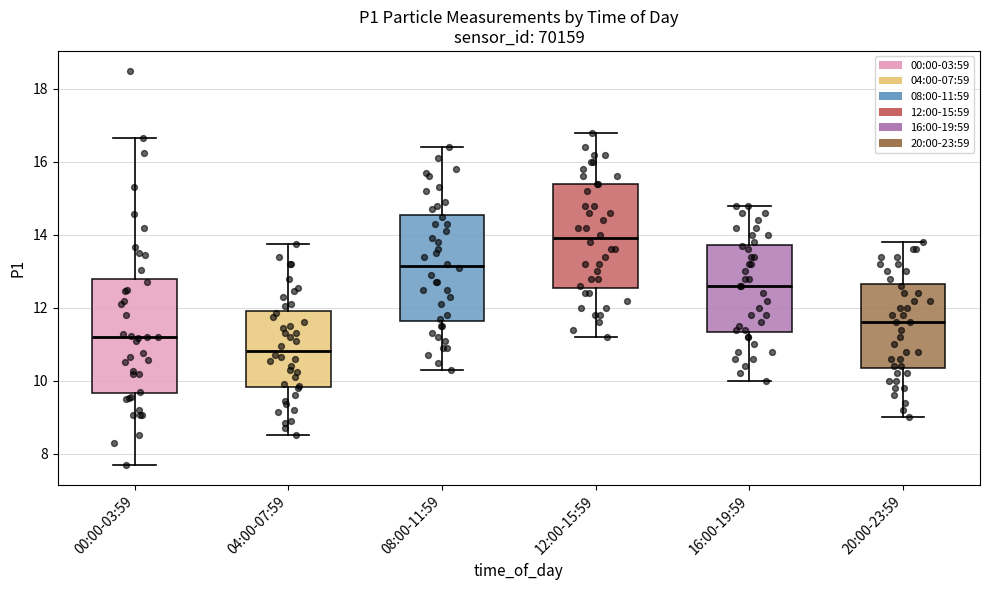

Reading left to right, read every box against the y-axis: the position of its median line, the range the box covers, and the ends of its whiskers. The values are not printed on the chart, so give them approximately, as read against the axis.

00:00-03:59: median 11.2, box 9.6 to 12.8, whiskers 7.6 to 16.6
04:00-07:59: median 10.8, box 9.8 to 12.0, whiskers 8.6 to 13.8
08:00-11:59: median 13.2, box 11.6 to 14.6, whiskers 10.4 to 16.4
12:00-15:59: median 14.0, box 12.6 to 15.4, whiskers 11.2 to 16.8
16:00-19:59: median 12.6, box 11.4 to 13.8, whiskers 10.0 to 14.8
20:00-23:59: median 11.6, box 10.4 to 12.6, whiskers 9.0 to 13.8